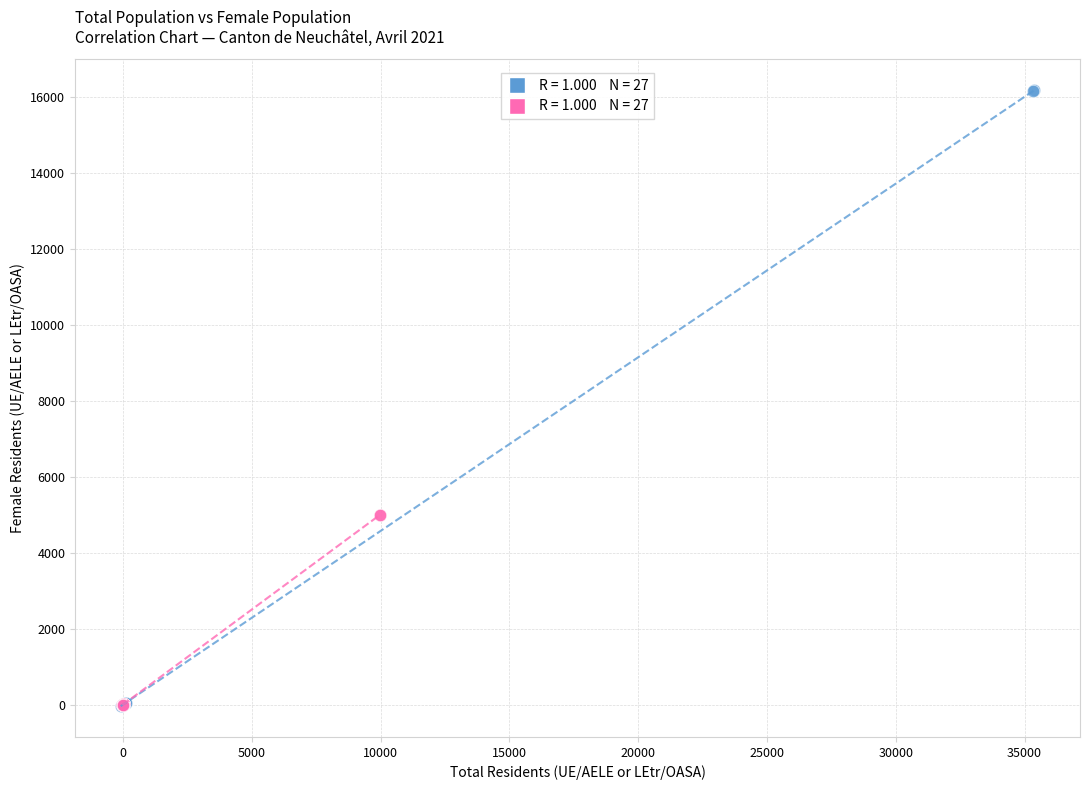

Which series reaches the maximum Y coordinate?

Autorisation UE/AELE